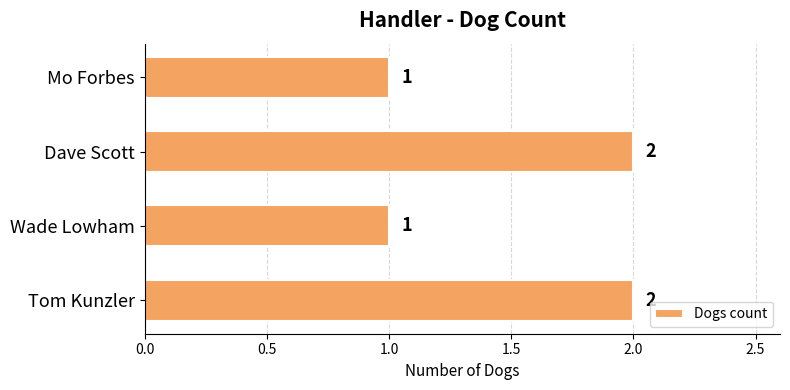

Approximately how many times larger is the value at Wade Lowham compared to Dave Scott?

0.5